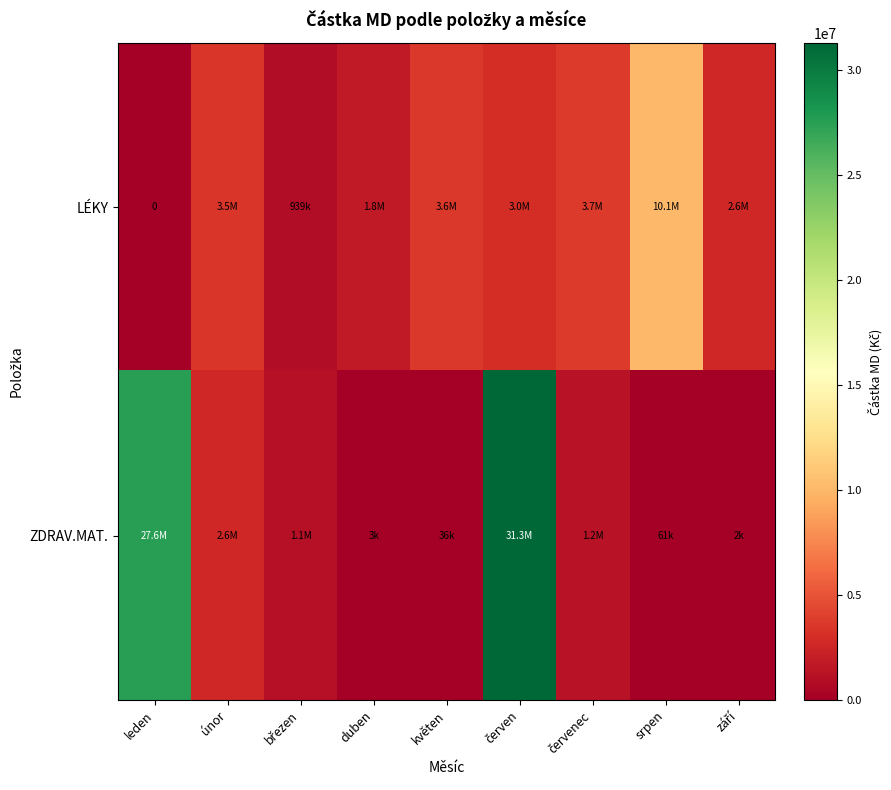

List the series in order of their overall mean, highest first.

ZDRAV.MAT., LÉKY